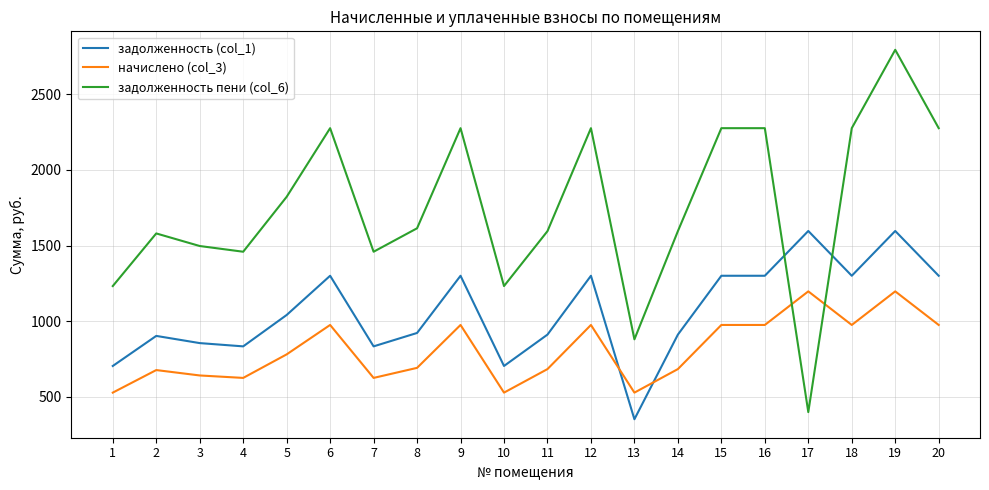

Is it true that начислено (col_3) equals 1190.8 at 11?

False